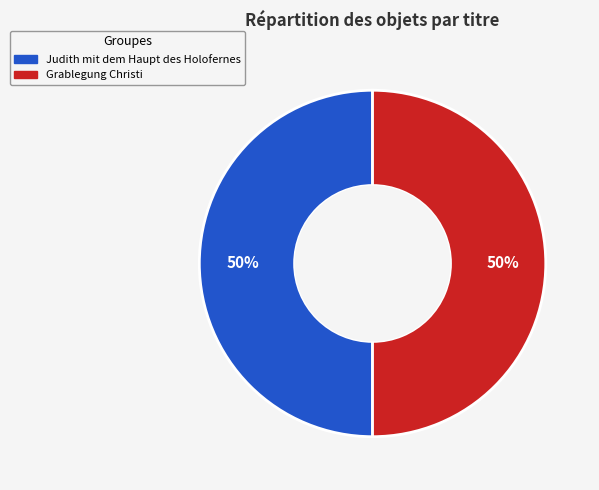

To the nearest percent, what portion does Judith mit dem Haupt des Holofernes represent?

50%